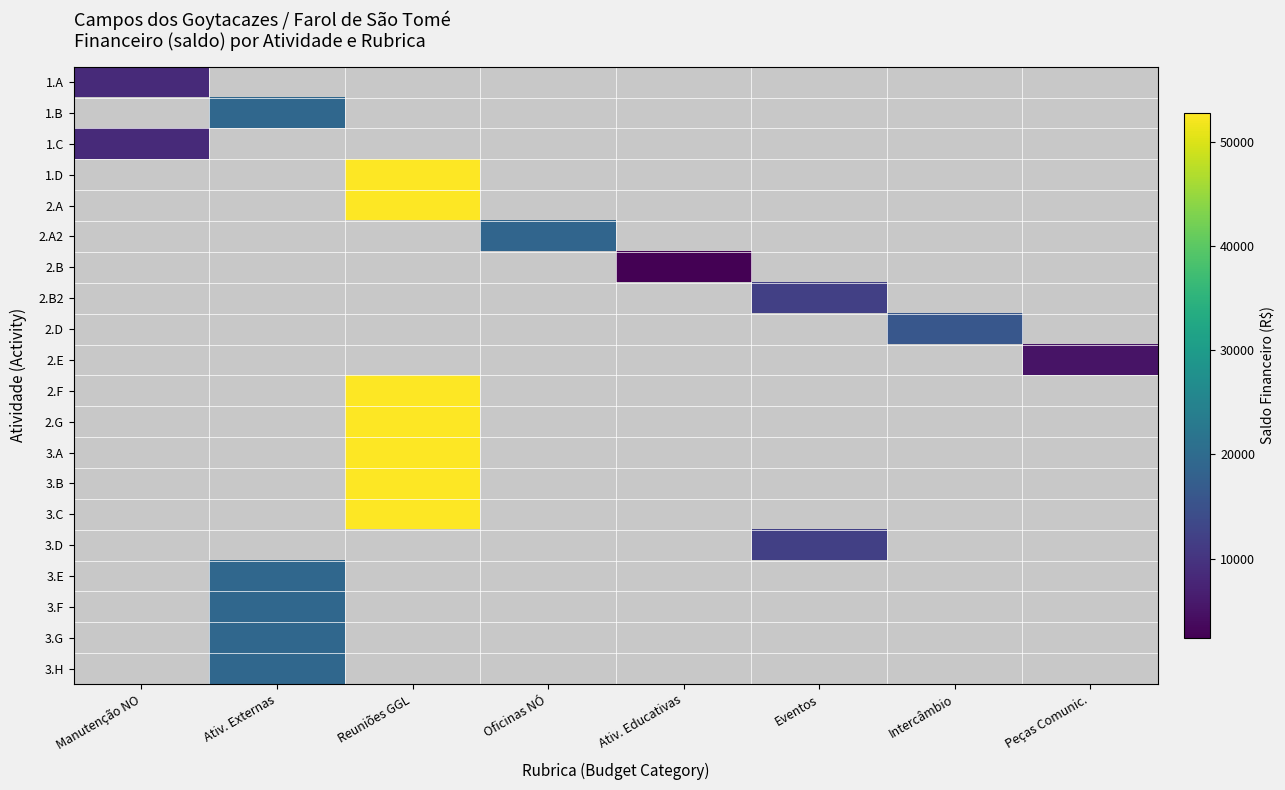

Count the number of data series in this chart.

20